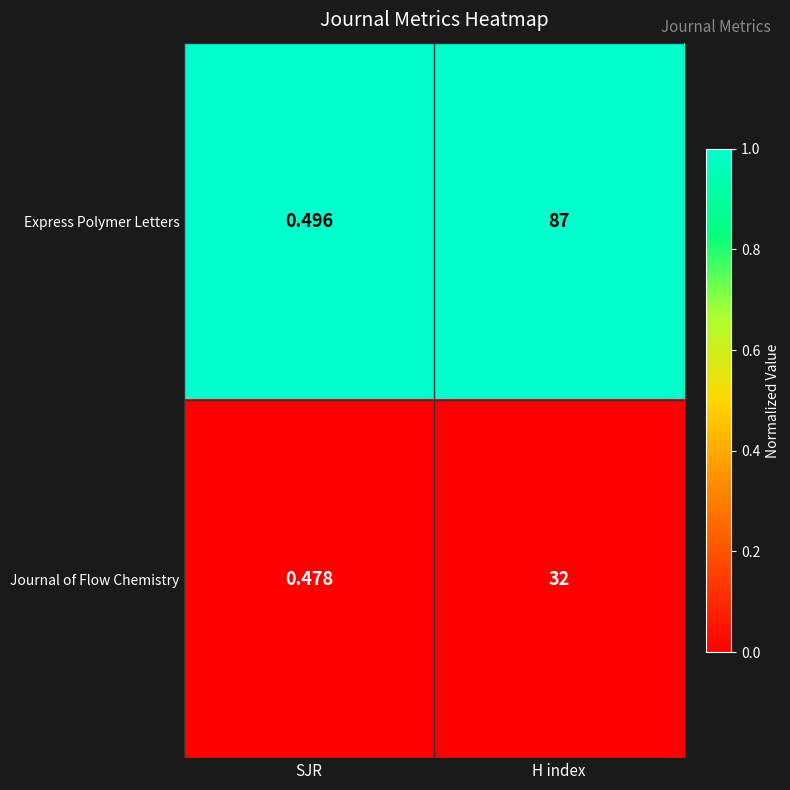

List the series in order of their peak value, highest first.

Express Polymer Letters, Journal of Flow Chemistry